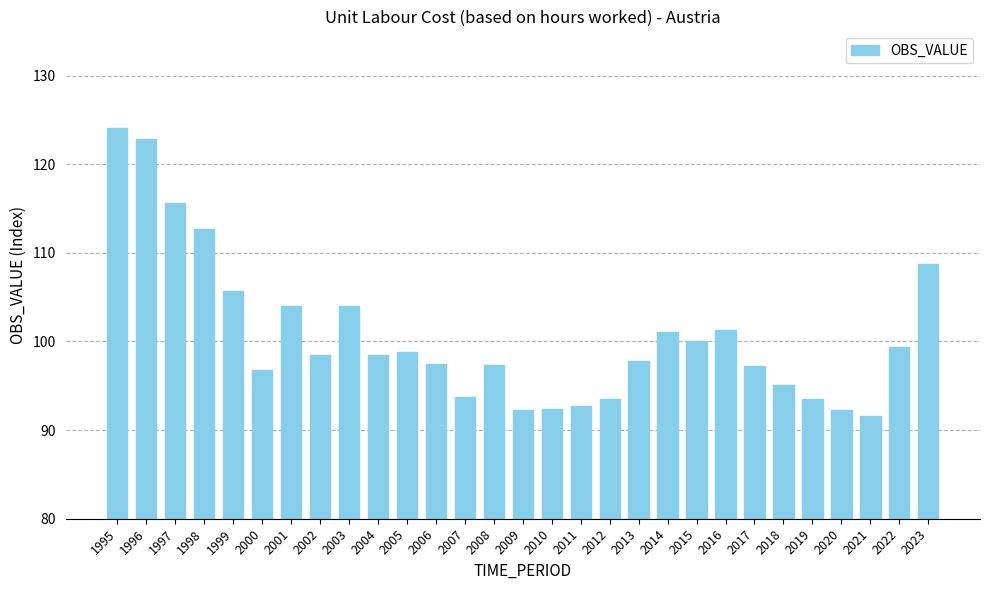

The value at 2019 is 93.5. True or false?

True